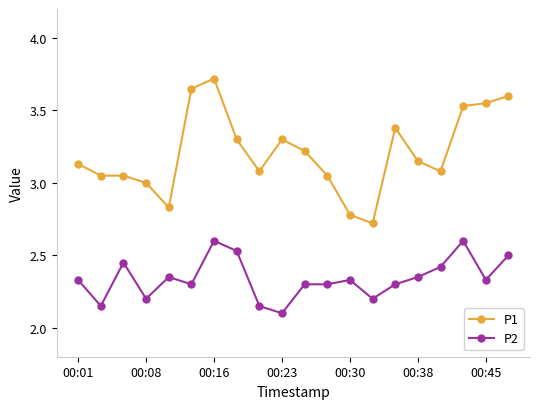

Rank the series by their average value, from highest to lowest.

P1, P2